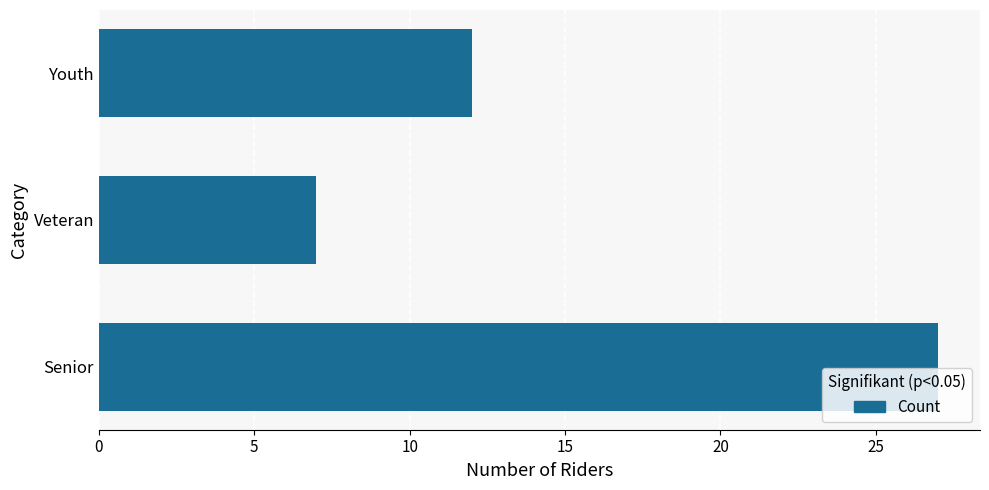

How many categories are shown in the chart?

3